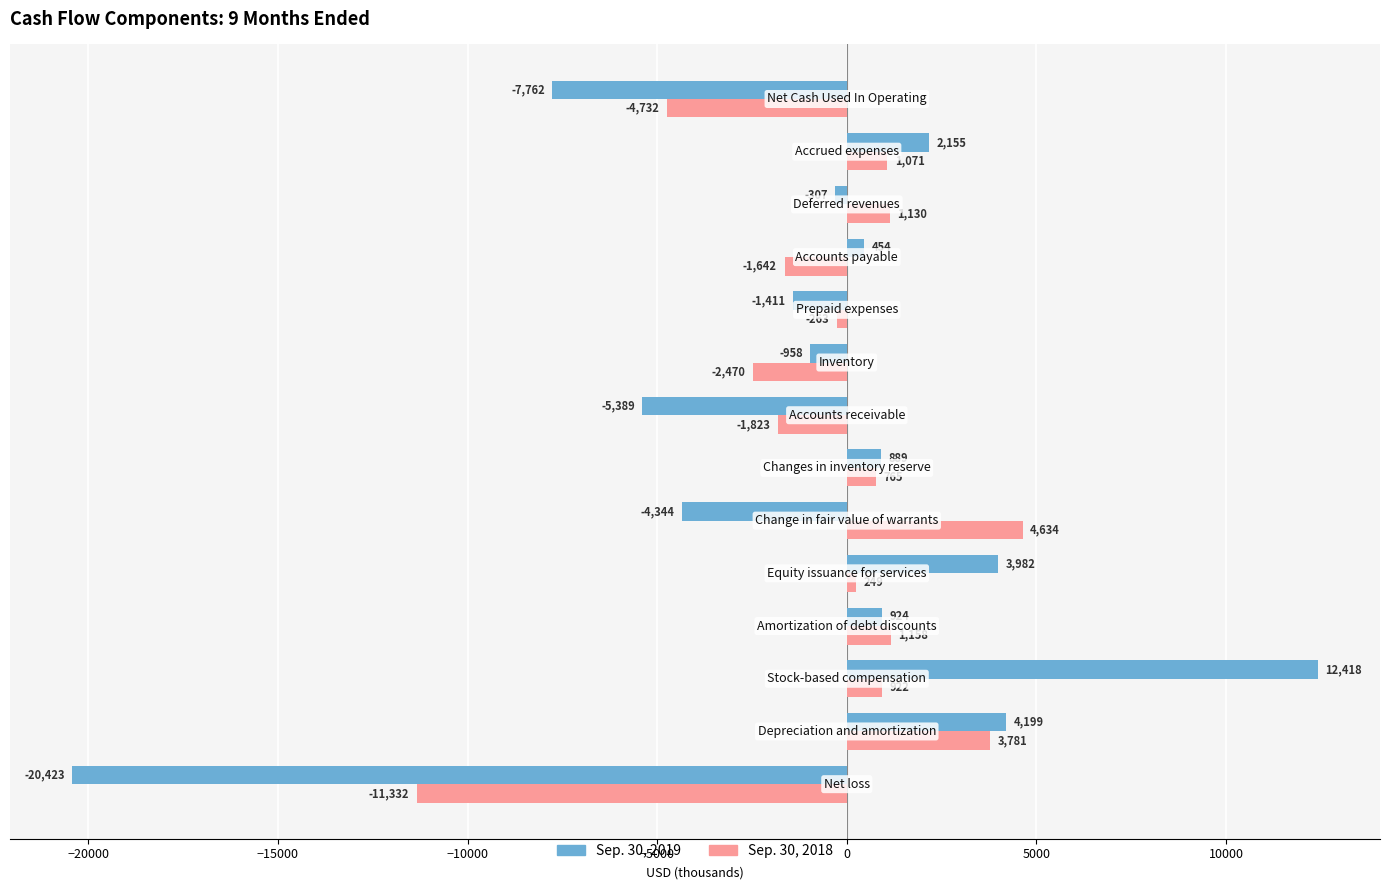

Rank the series by their average value, from highest to lowest.

Sep. 30, 2018, Sep. 30, 2019